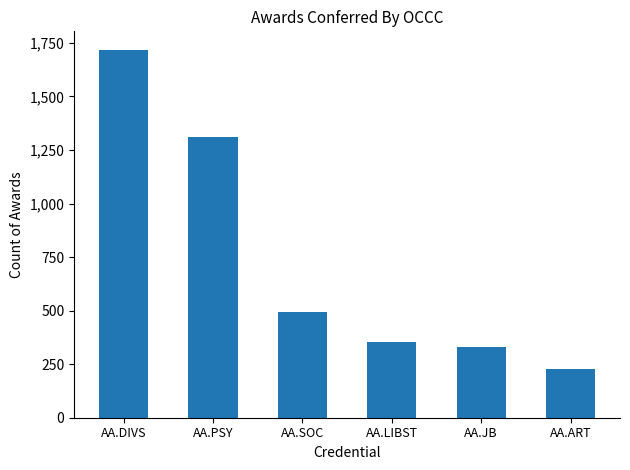

What is the difference between the maximum and second lowest values?

1388